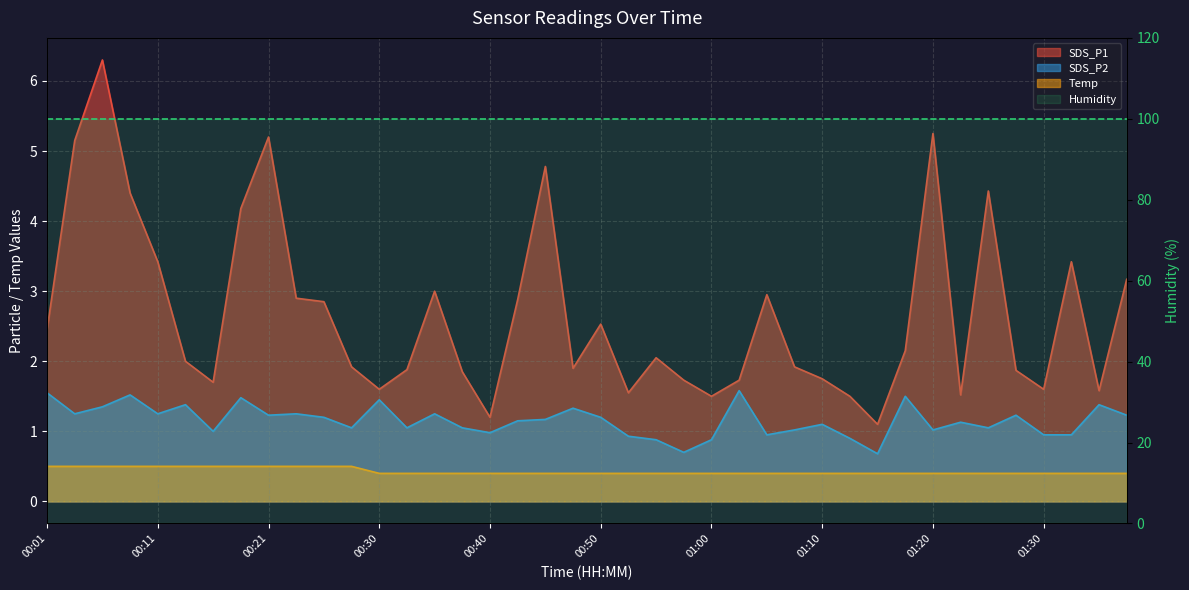

True or false: Temp and SDS_P1 intersect in this chart.

False